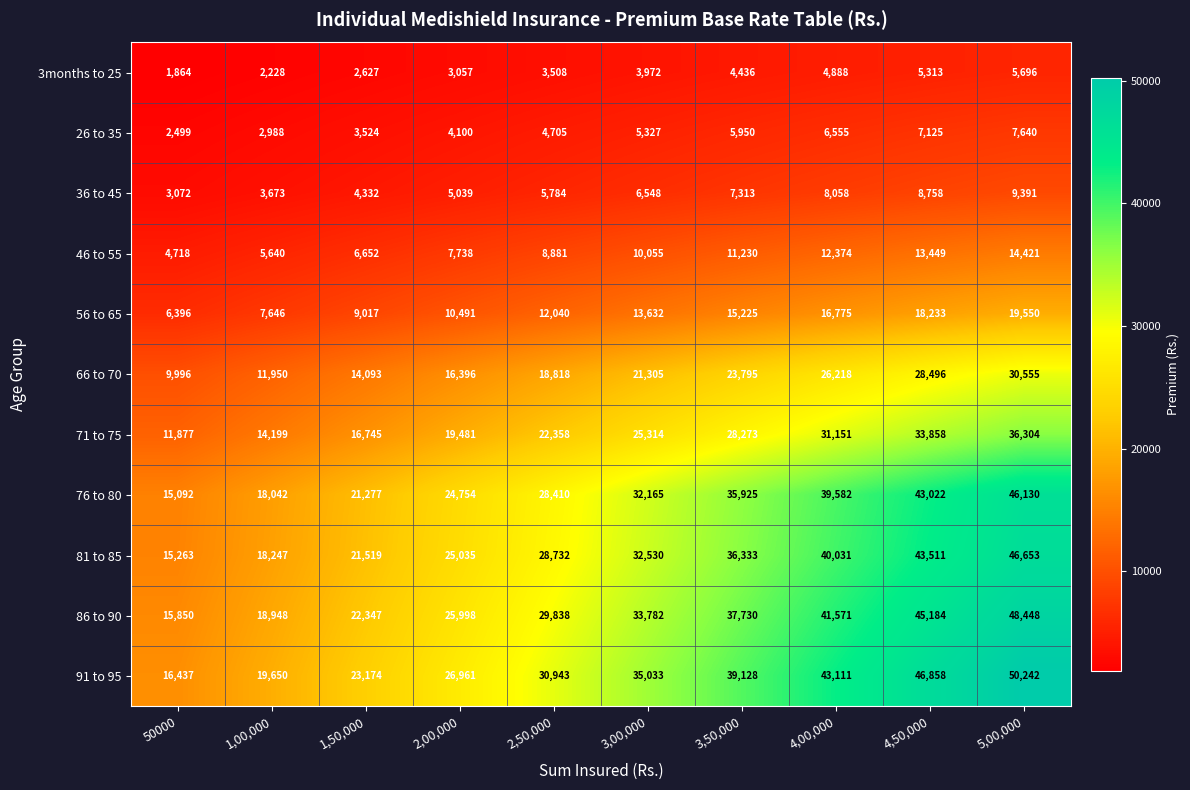

Which series has the largest range (max minus min)?

91 to 95